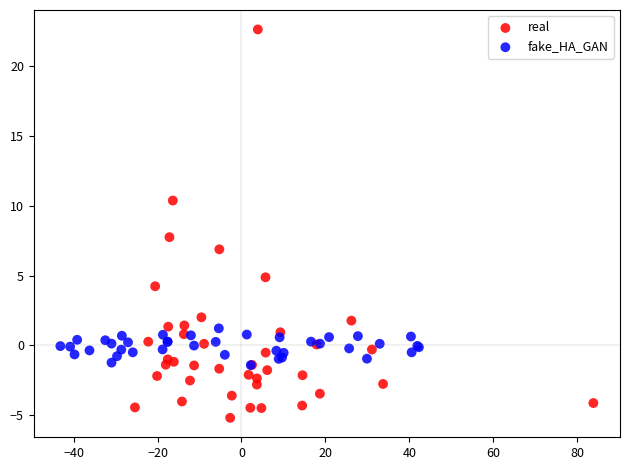

Which series reaches the maximum Y coordinate?

real